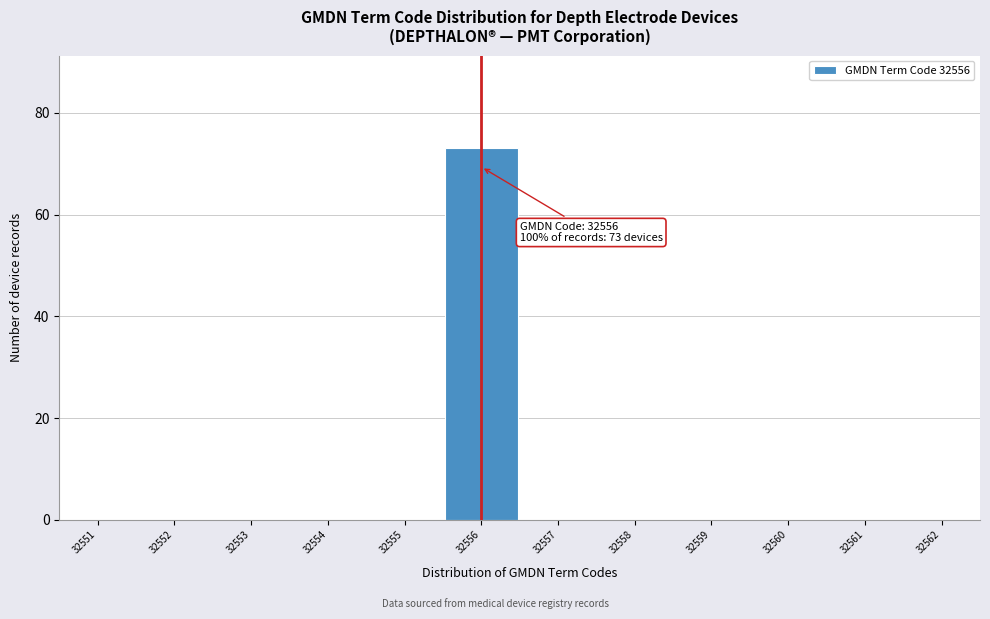

Reading right to left, list all the values displayed in this chart.

32562=0	32561=0	32560=0	32559=0	32558=0	32557=0	32556=73	32555=0	32554=0	32553=0	32552=0	32551=0